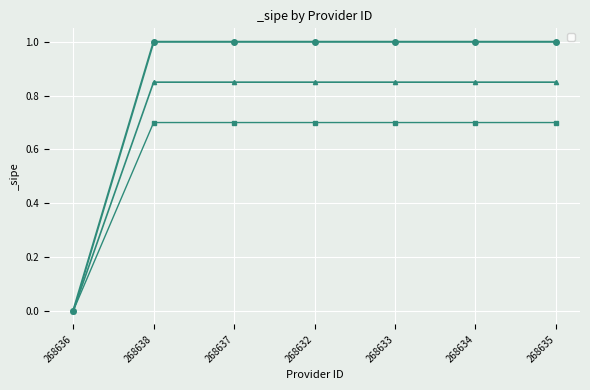

What is the change in value from 268636 to 268637?

+1